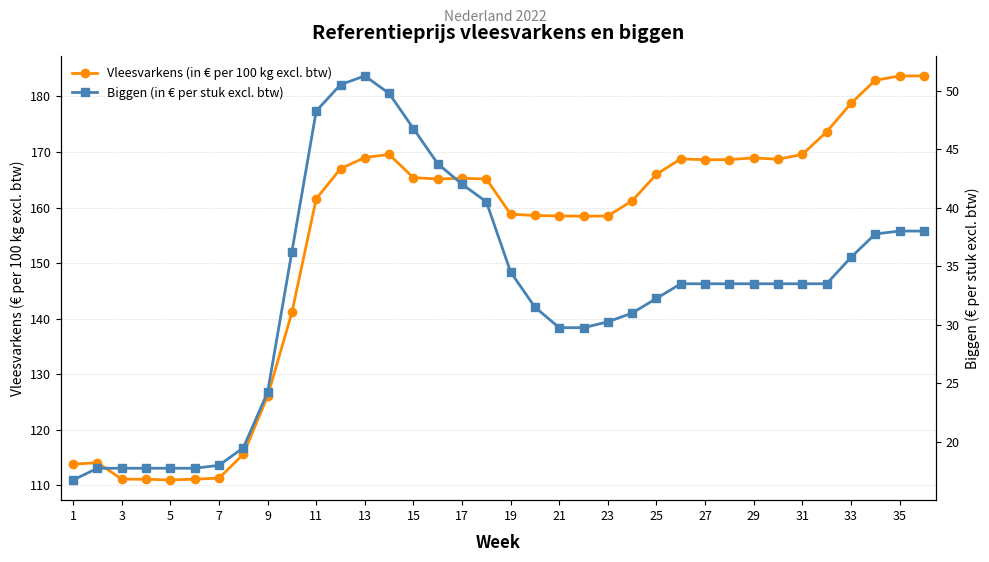

What is the difference between the second highest and minimum values in the Vleesvarkens (in € per 100 kg excl. btw) series?

72.7